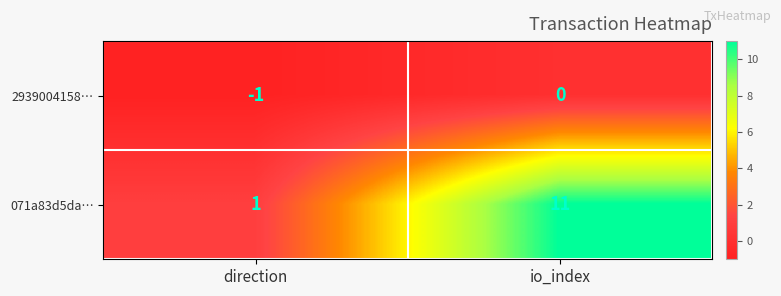

Reading left to right, transcribe all the data shown in this chart.

2939004158…: -1	0
071a83d5da…: 1	11